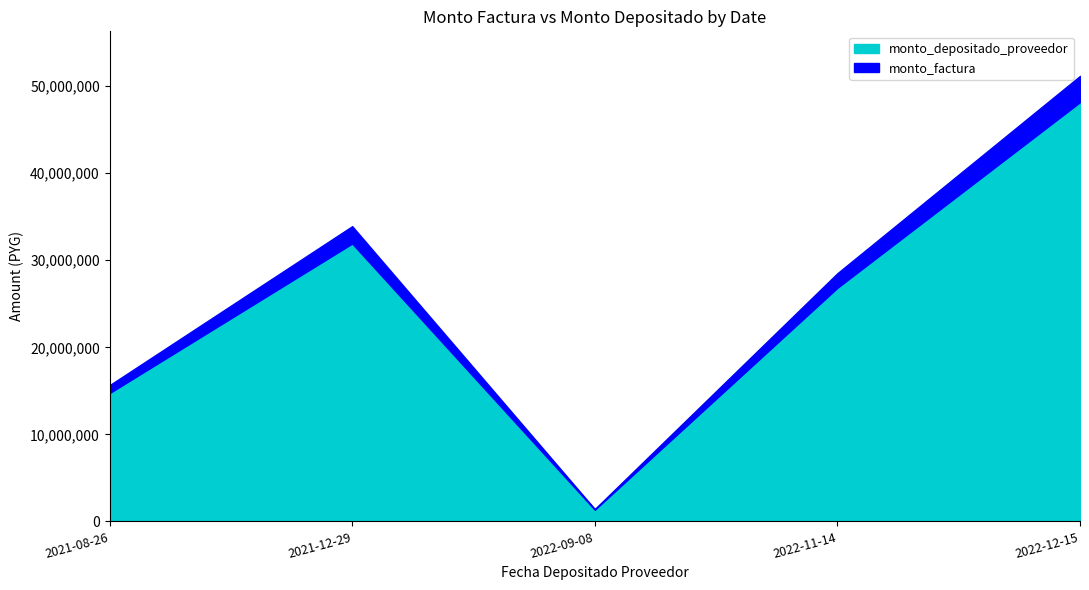

How many values in the monto_depositado_proveedor series exceed 26834099?

2